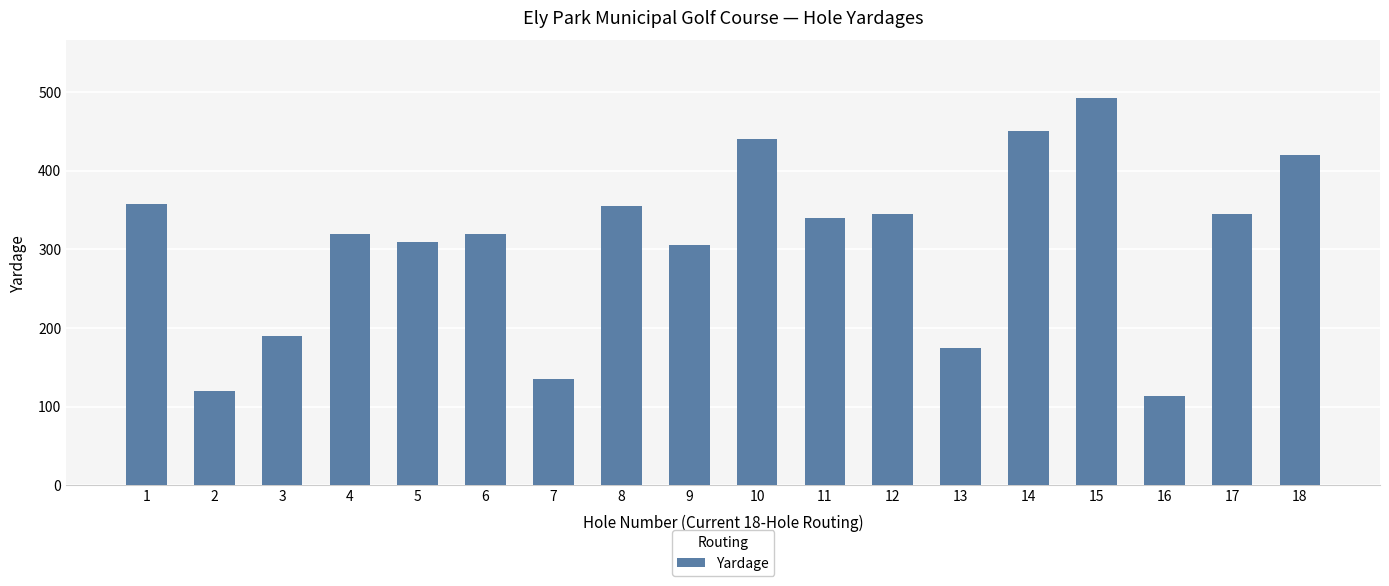

What is the greatest value displayed?

492